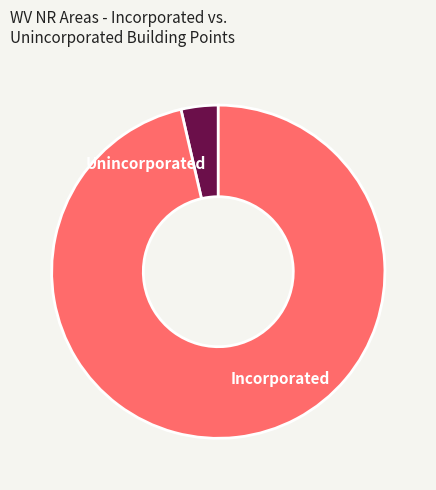

Combined, do Unincorporated and Incorporated account for over 50%?

Yes